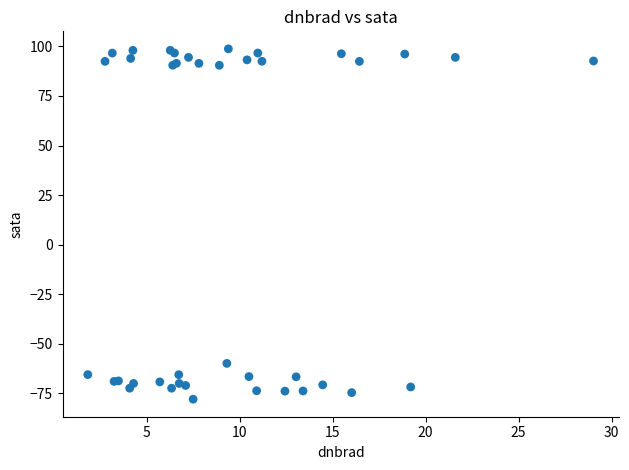

What Y value in the scatter plot is closest to 10?

-60.0